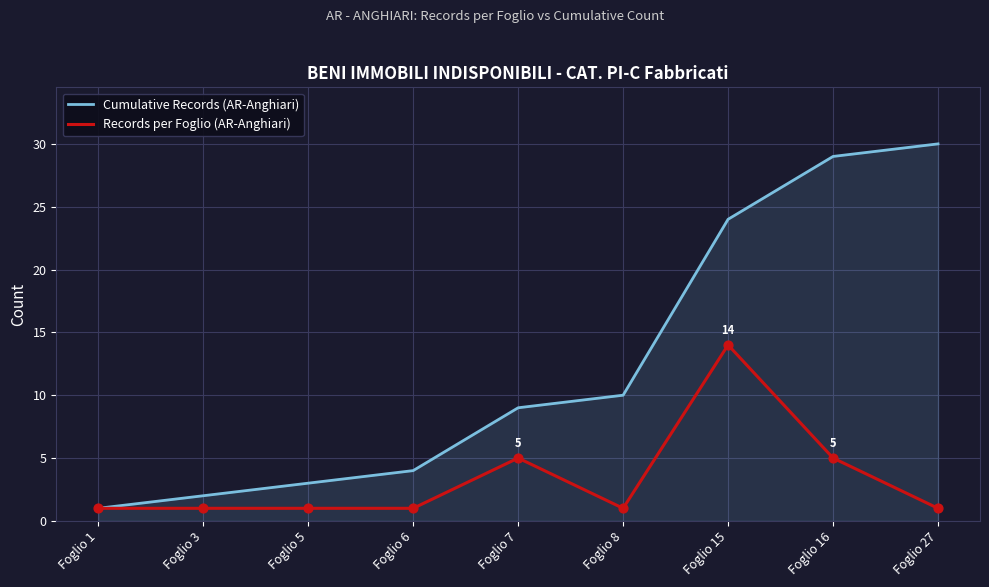

At which category is the sum across all series the highest?

Foglio 15